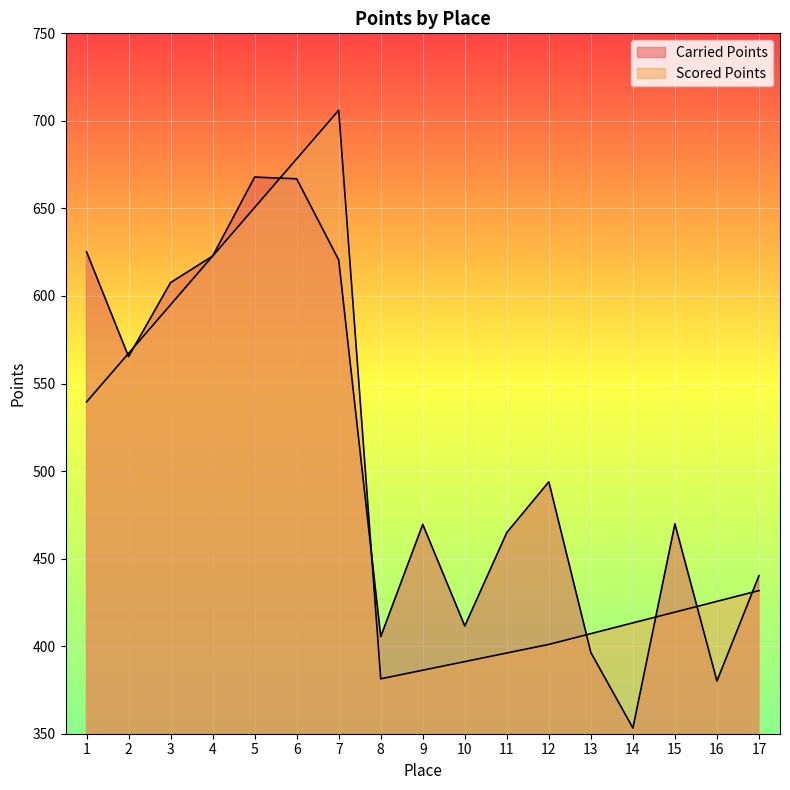

What is the maximum value shown in the chart?

706.1